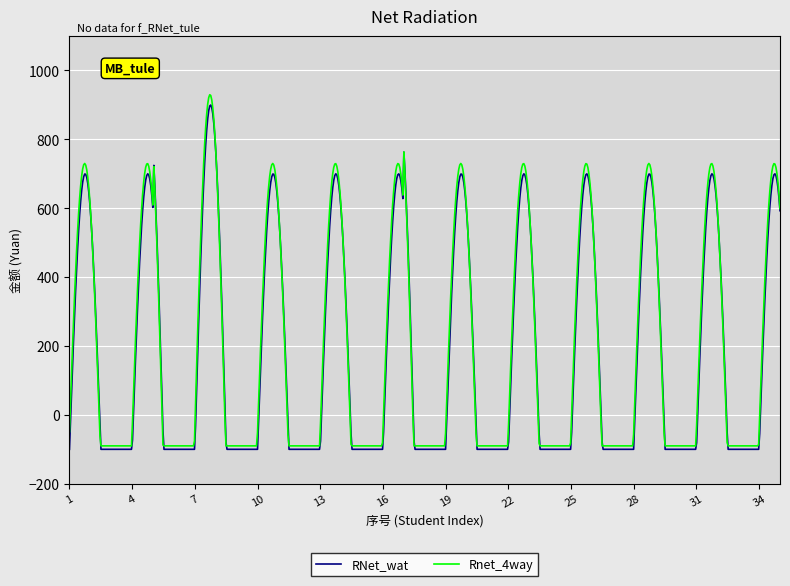

True or false: Rnet_4way and RNet_wat intersect in this chart.

True